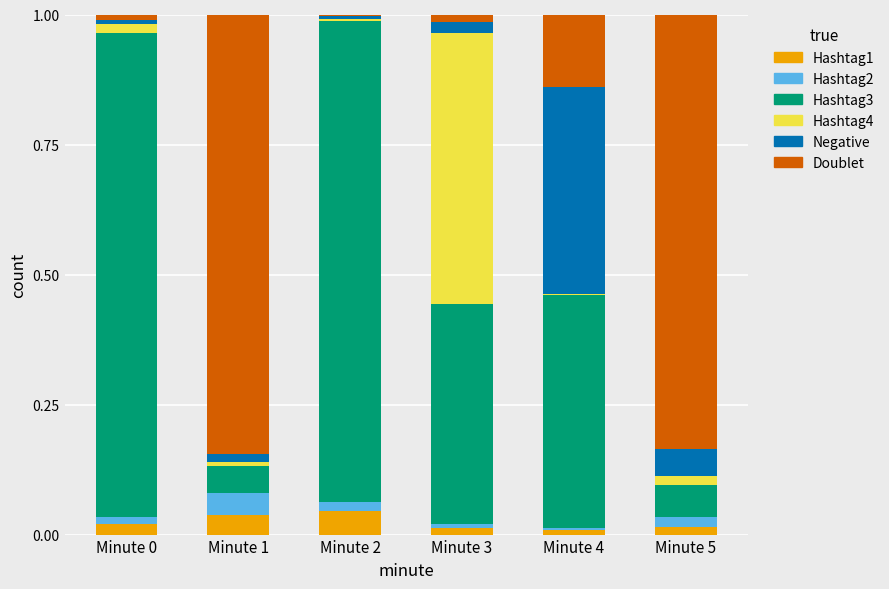

What is the total value across all series at Minute 0?

1.0